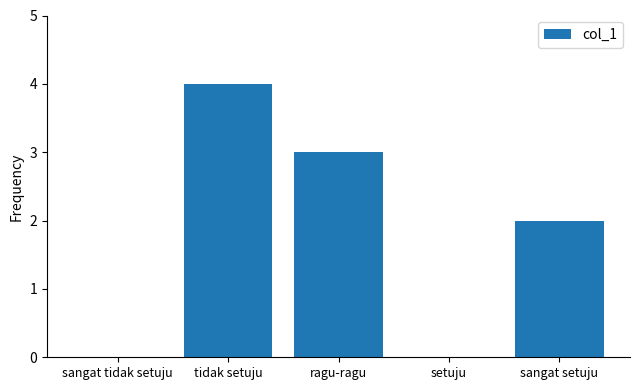

How many data points does each series have?

5